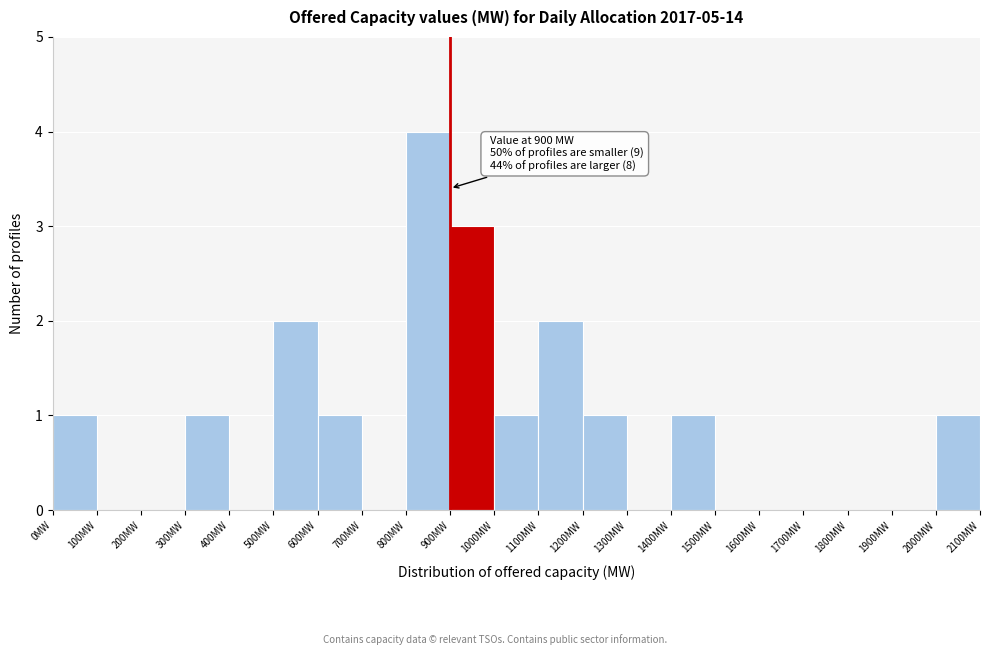

Over which range of the x-axis is the bar tallest?

800 to 900